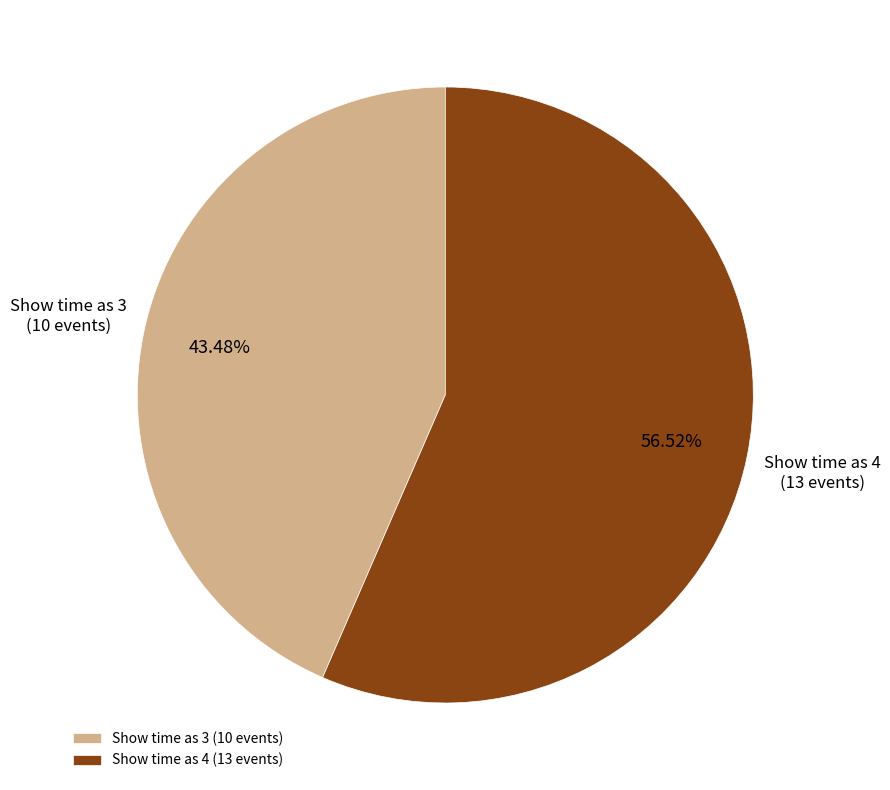

Does any single category account for the majority?

Yes